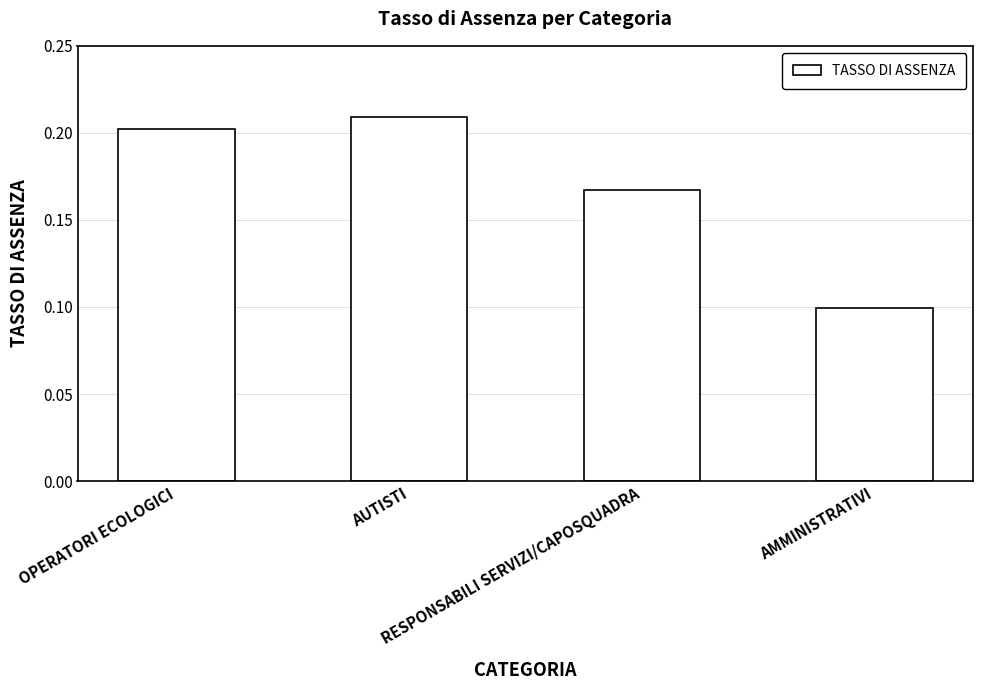

The chart shows a value of 0.3 at AUTISTI. True or false?

False